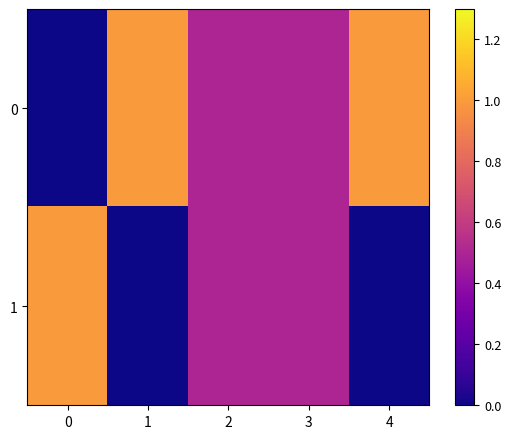

List the series in order of their overall mean, lowest first.

1, 0